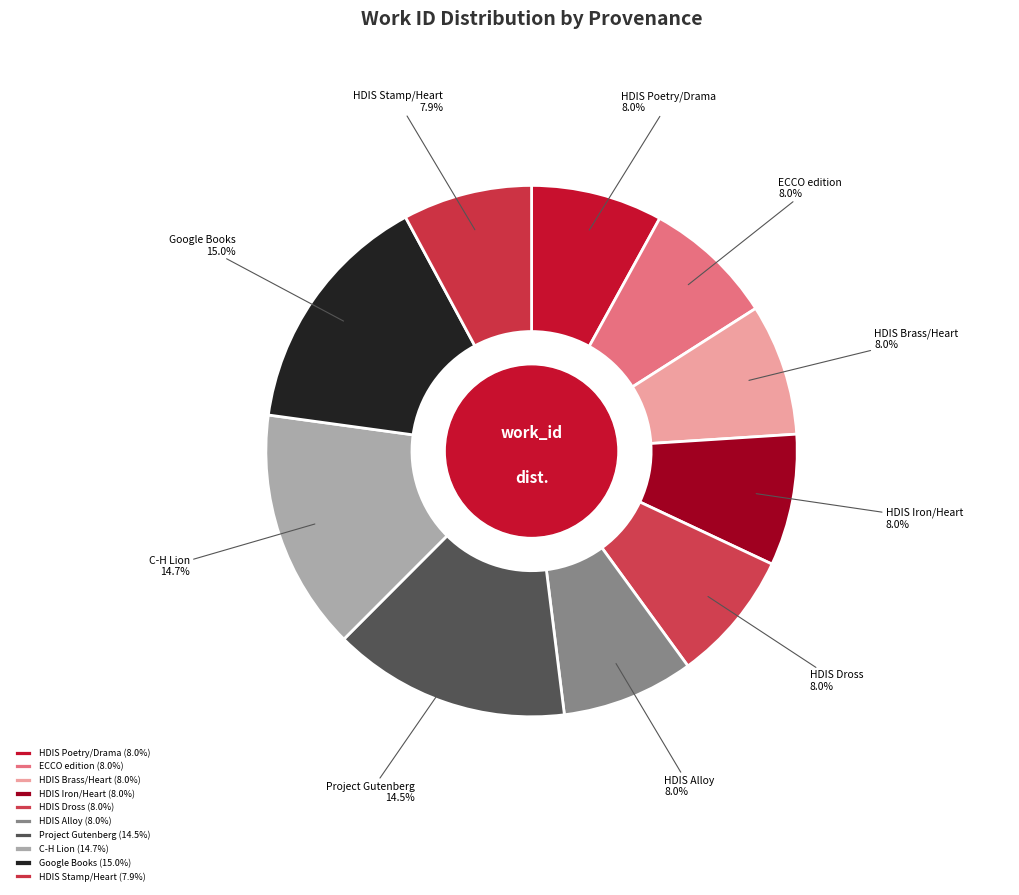

Does any single category account for the majority?

No